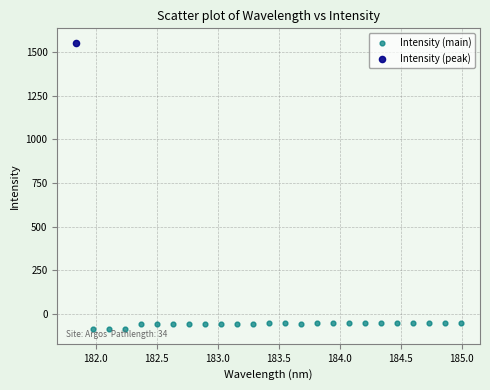

What are all the series names shown in the legend?

Intensity (main), Intensity (peak)